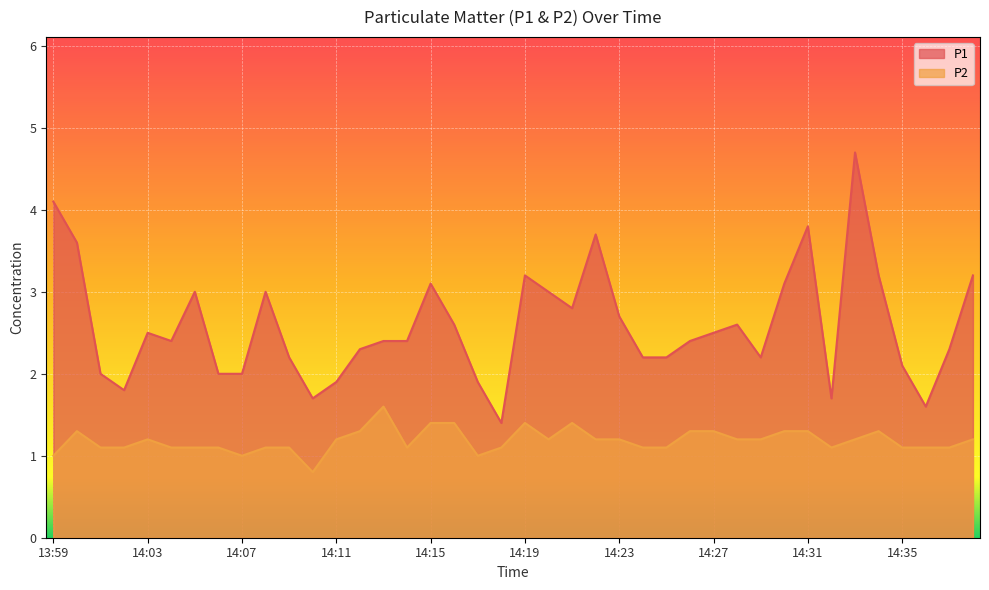

True or false: P2 and P1 cross at least once.

False